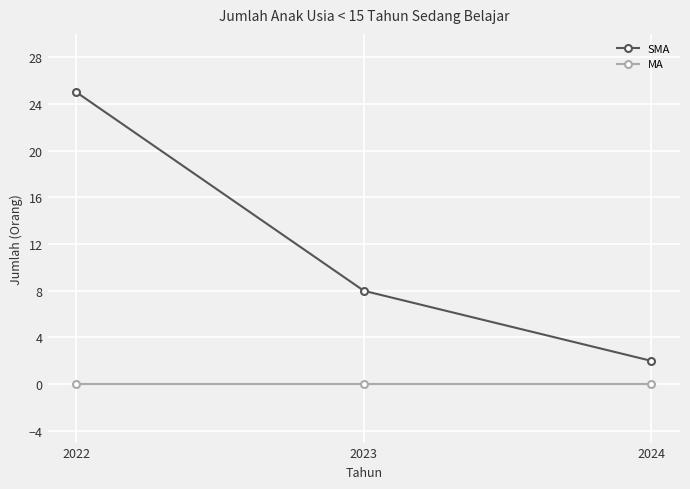

Which series has the widest spread of values?

SMA